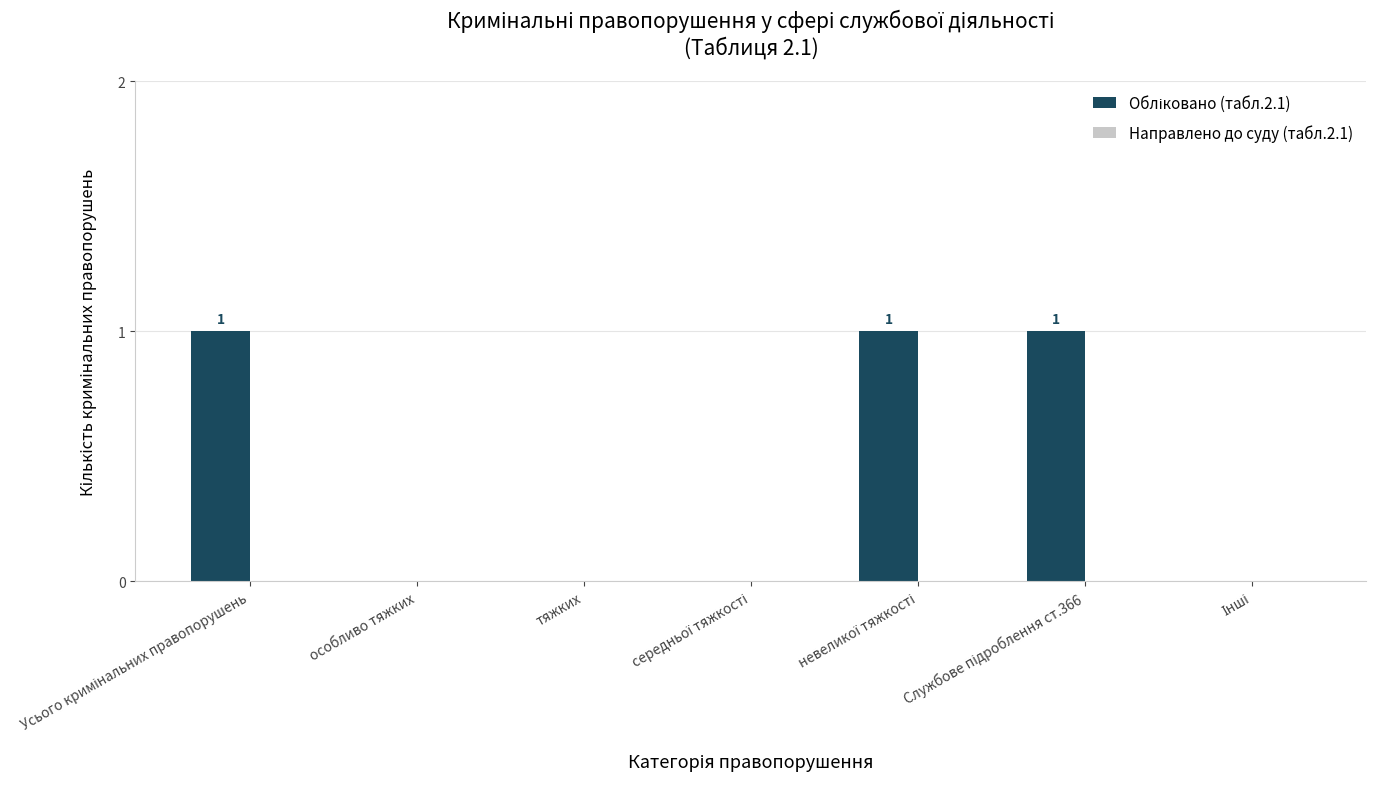

The value at тяжких is 0. True or false?

True